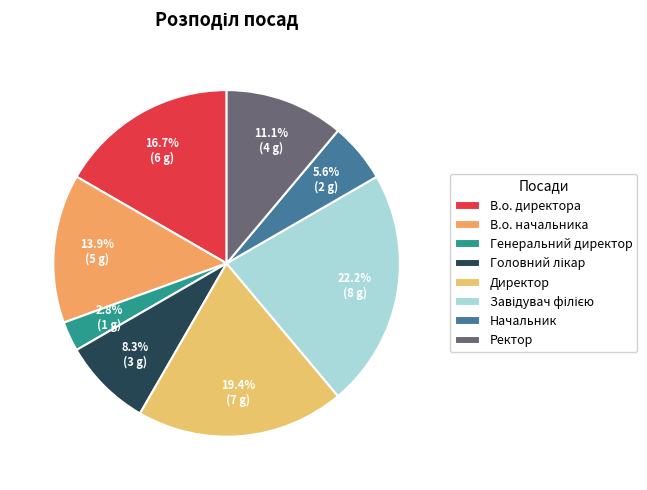

Which slice is the smallest?

Генеральний директор